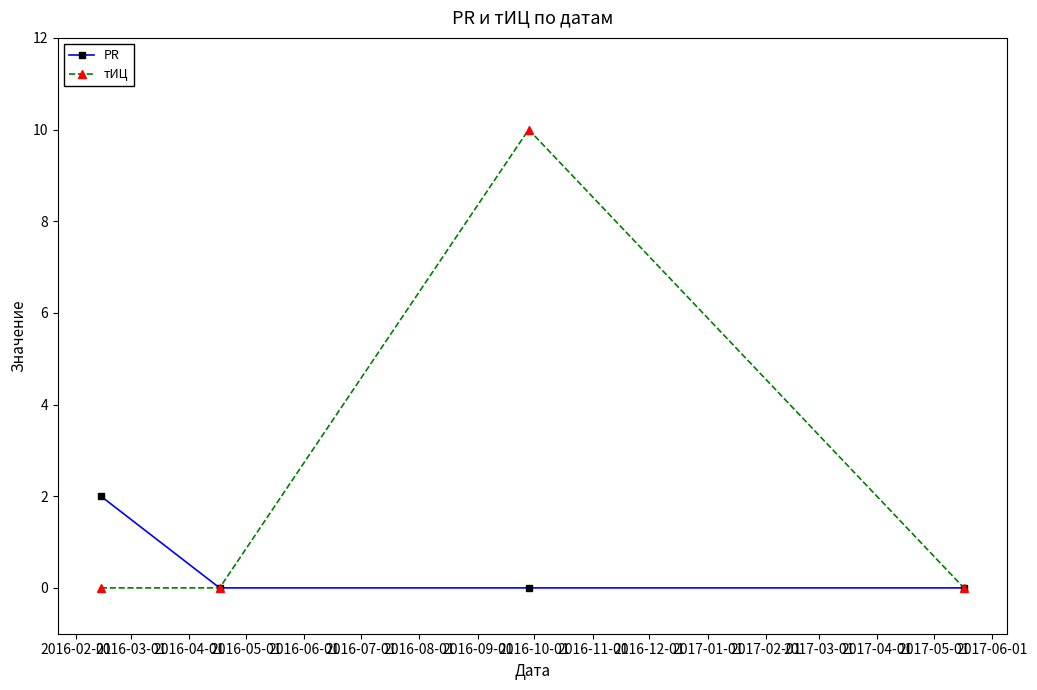

What is the value of the тИЦ point at the 3rd from the left?

10